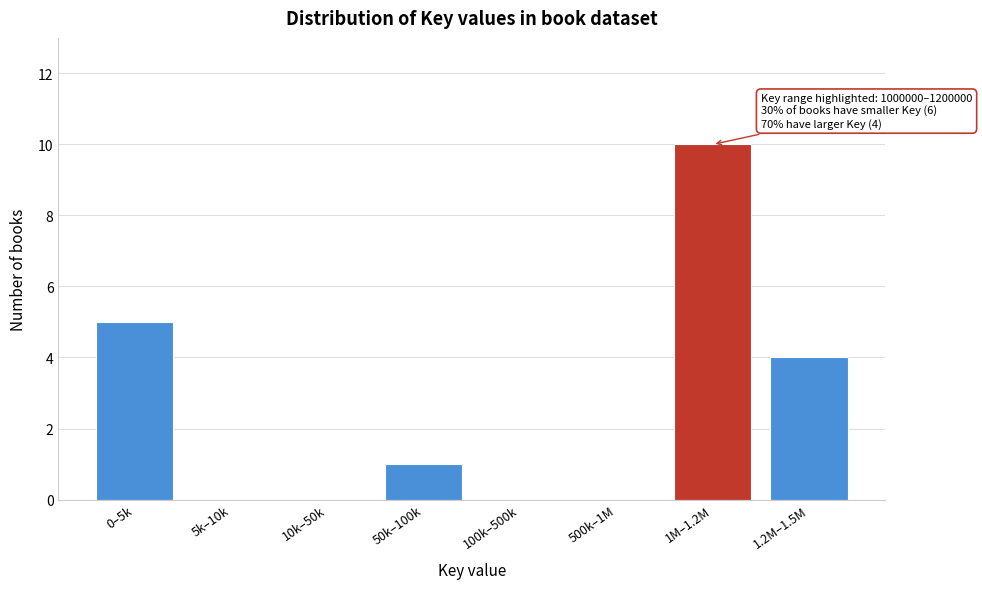

Reading left to right, list all the values displayed in this chart.

0–5k=5	5k–10k=0	10k–50k=0	50k–100k=1	100k–500k=0	500k–1M=0	1M–1.2M=10	1.2M–1.5M=4